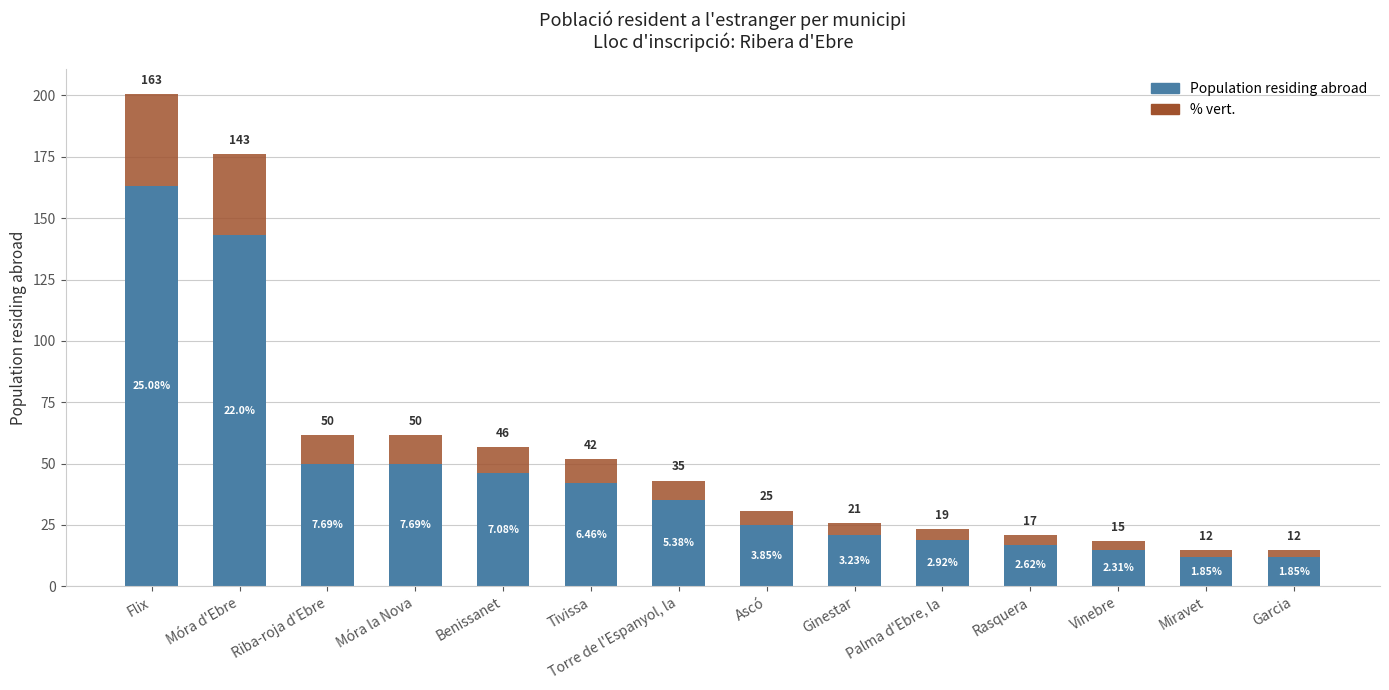

At which category is the sum across all series the highest?

Flix